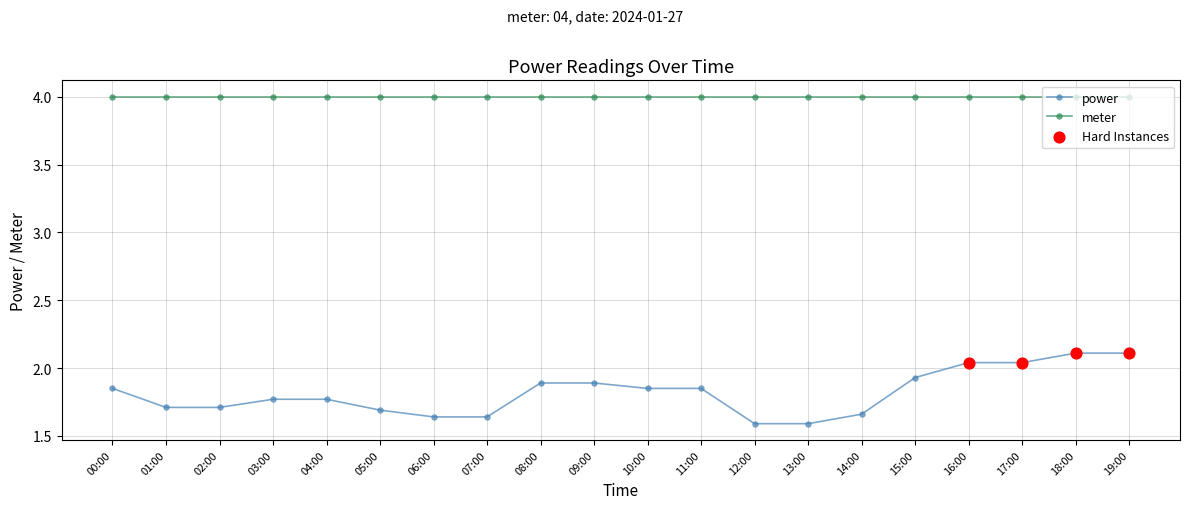

Which series has the largest range (max minus min)?

power